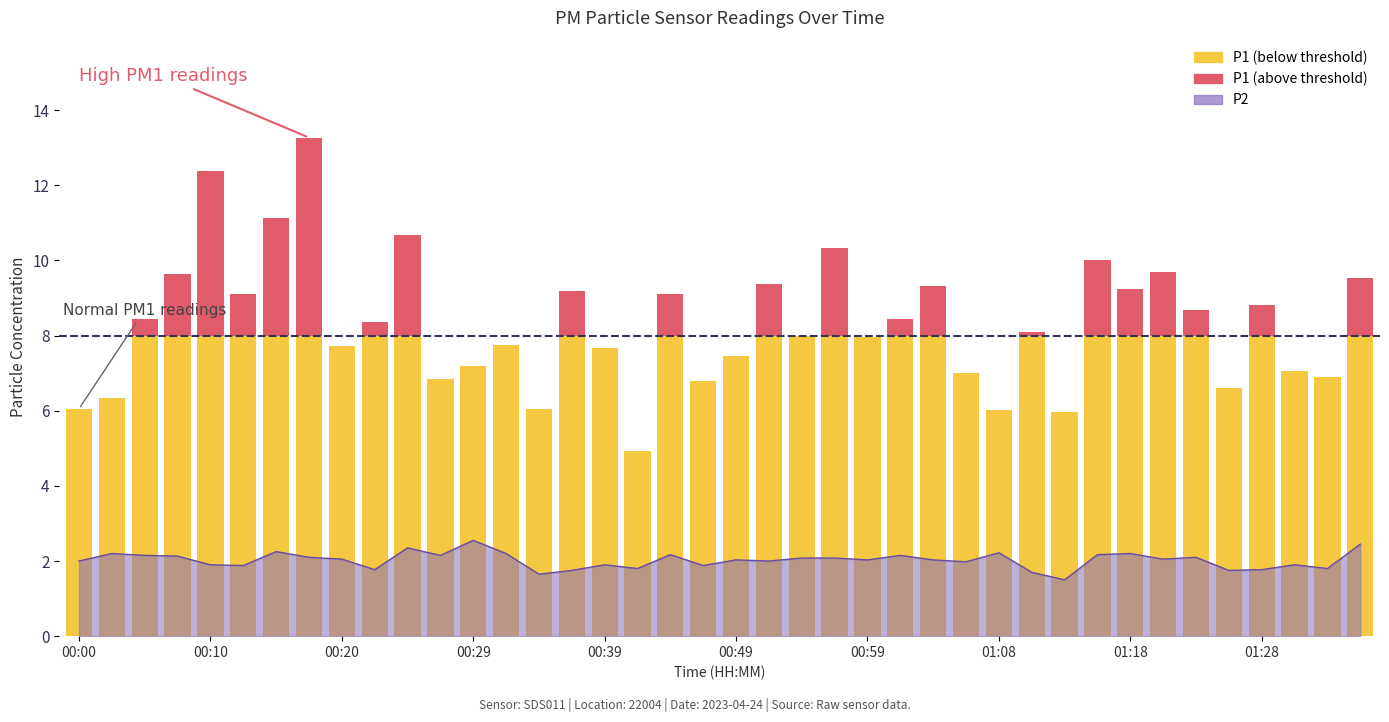

What is the sum of the values at 00:03 and 00:27?

4.3